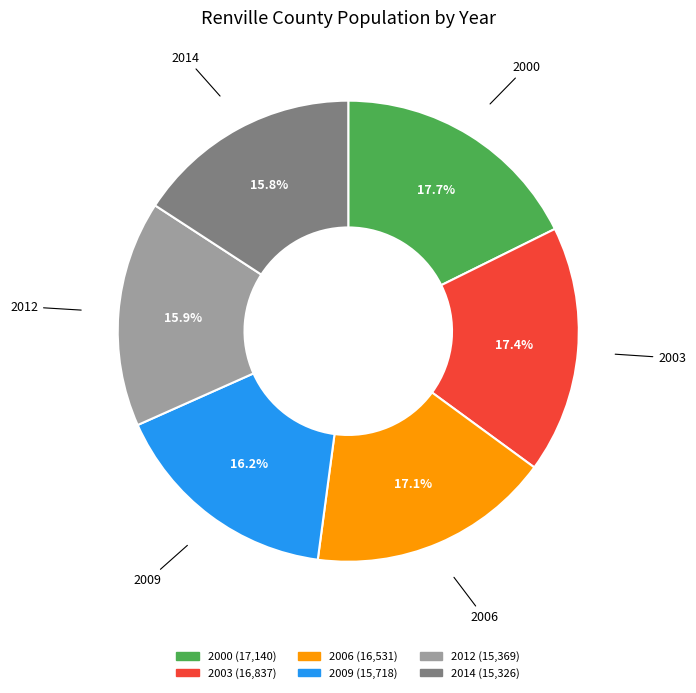

To the nearest percent, what is the difference between the largest and smallest slice percentages?

2%